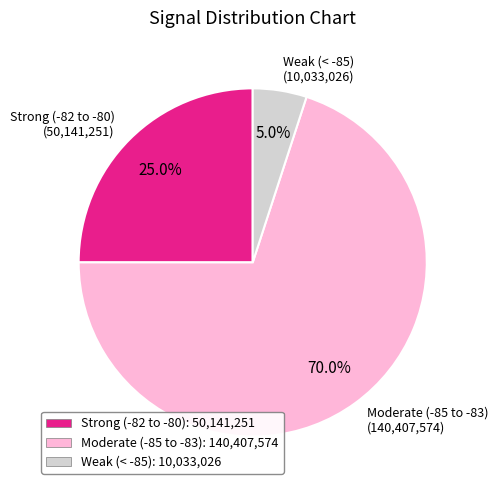

Is there a majority slice in this chart?

Yes